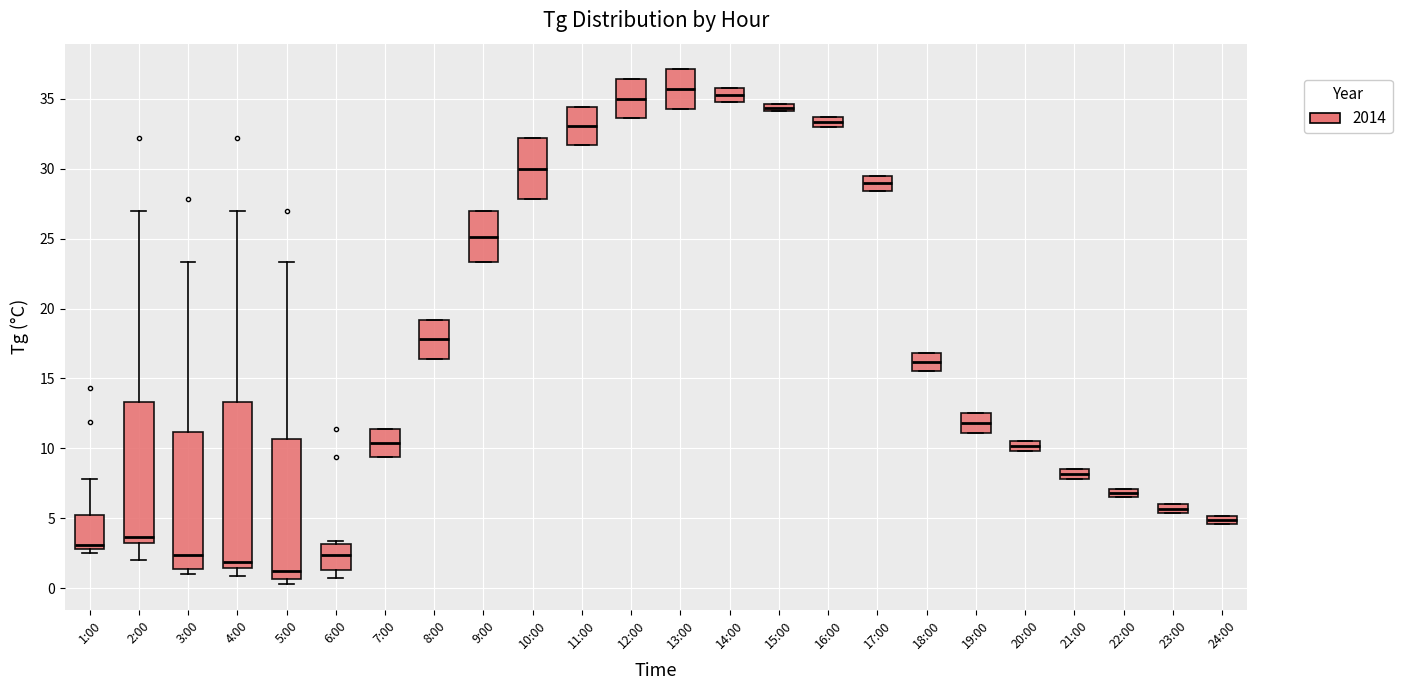

Which box has the lowest median line?

5:00